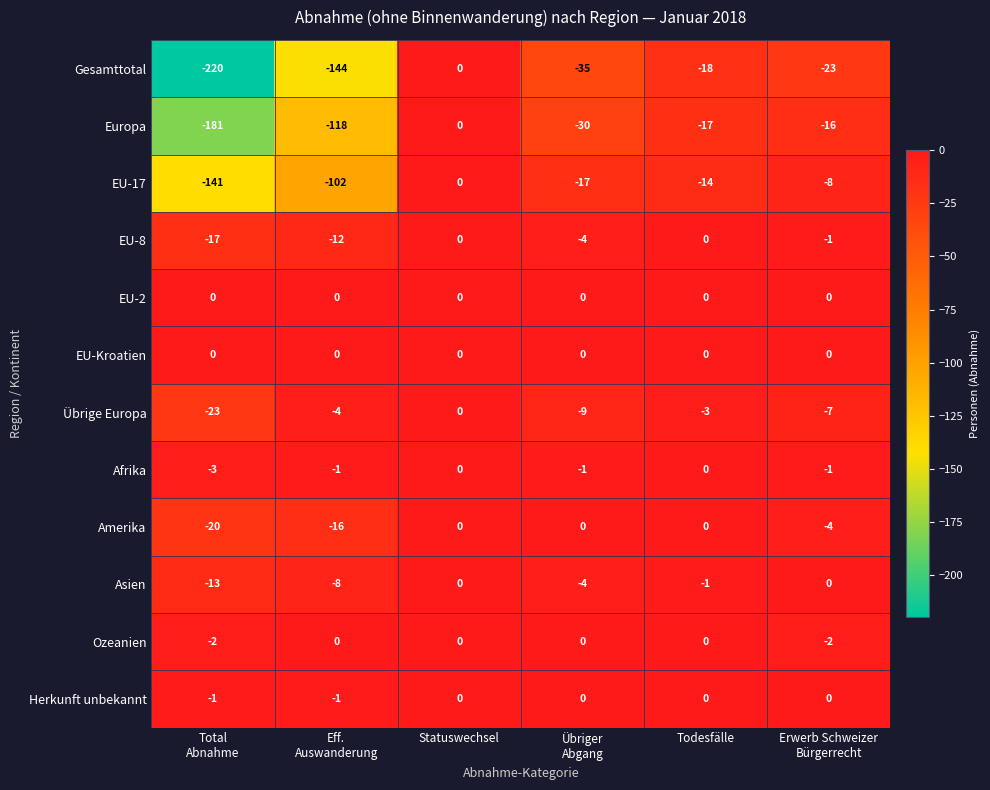

What is the spread (max minus min) of values at Todesfälle?

18